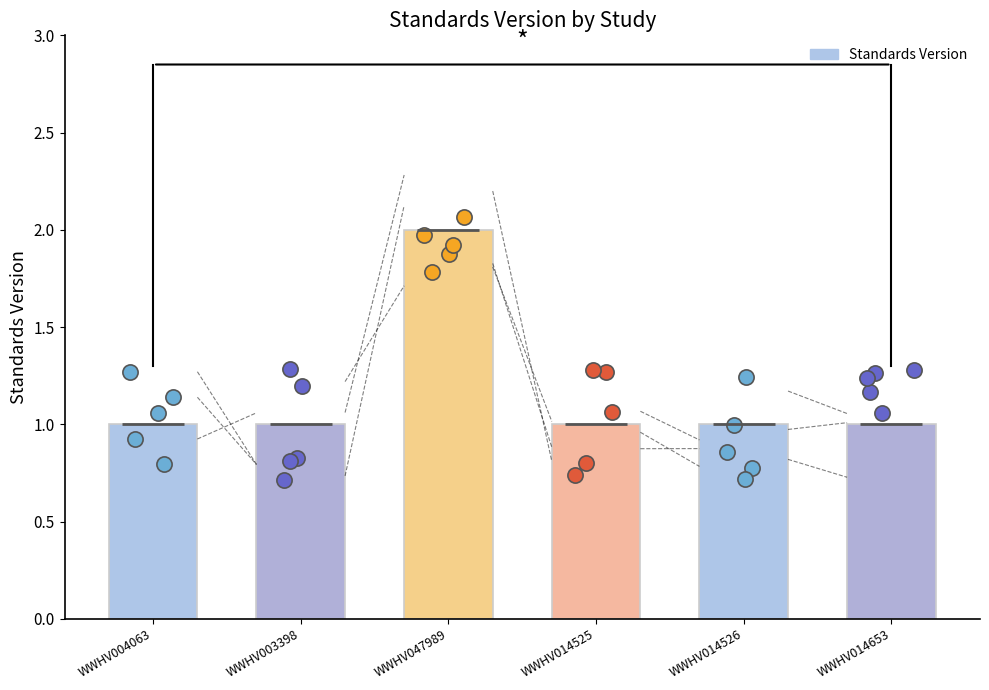

Which has a higher value, WWHV014525 or WWHV014526?

WWHV014525